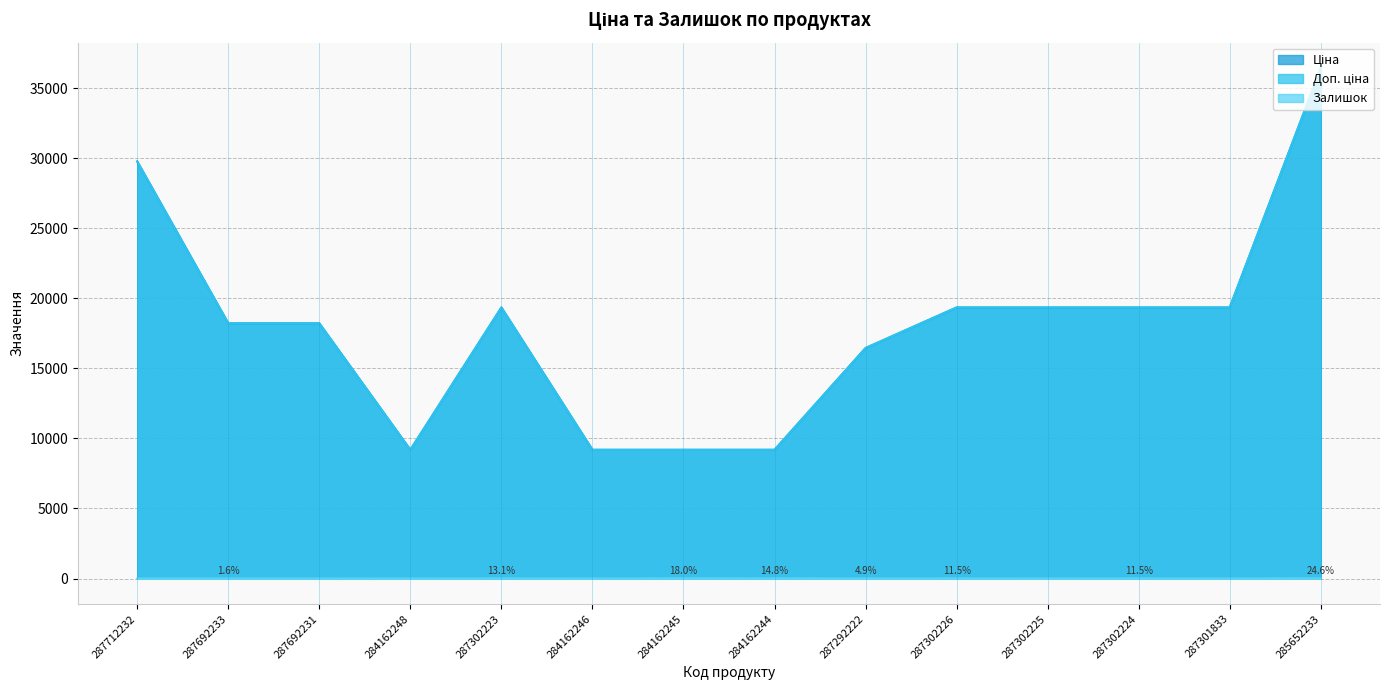

At how many categories does at least one series exceed 601?

14